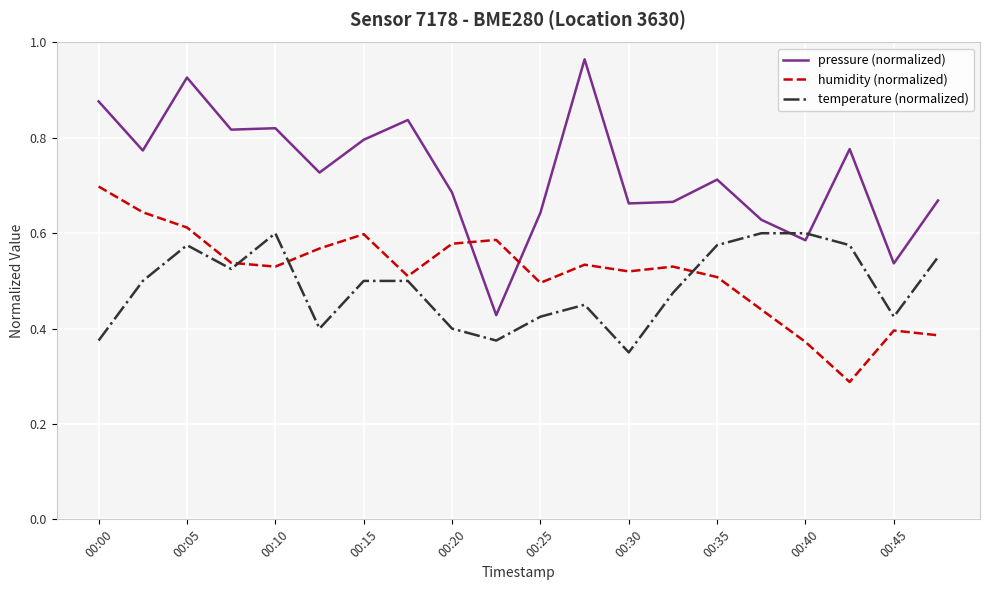

Which series ends up on top after the final intersection of pressure (normalized) and humidity (normalized)?

pressure (normalized)